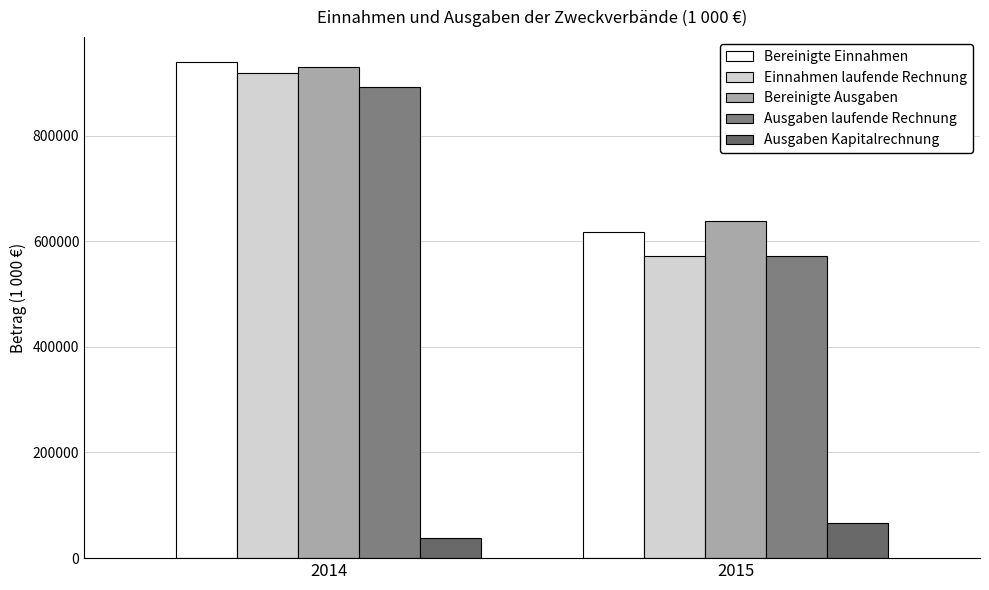

Count the number of categories in the chart.

2